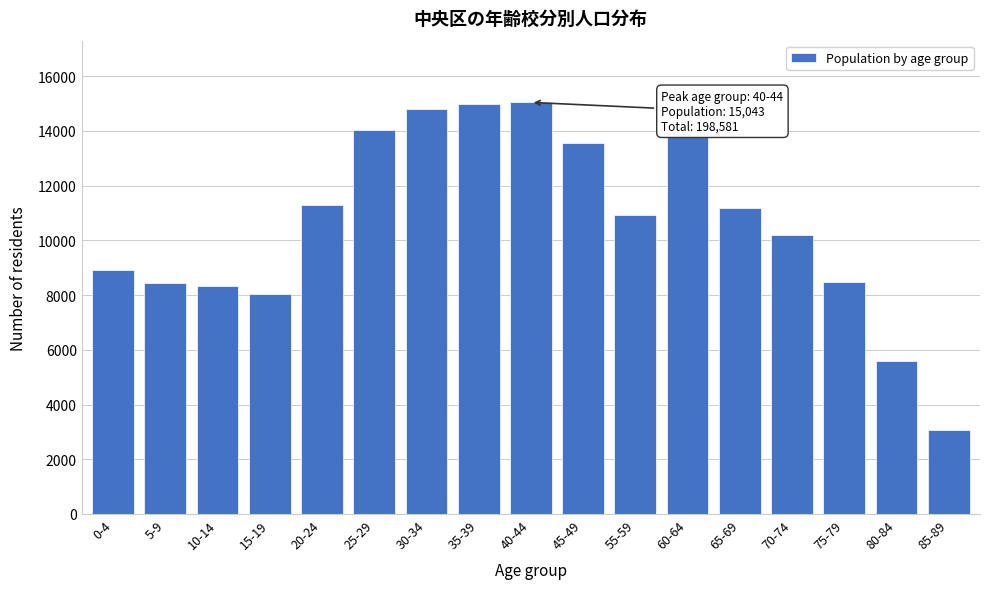

What is the change in value from 65-69 to 85-89?

-8123